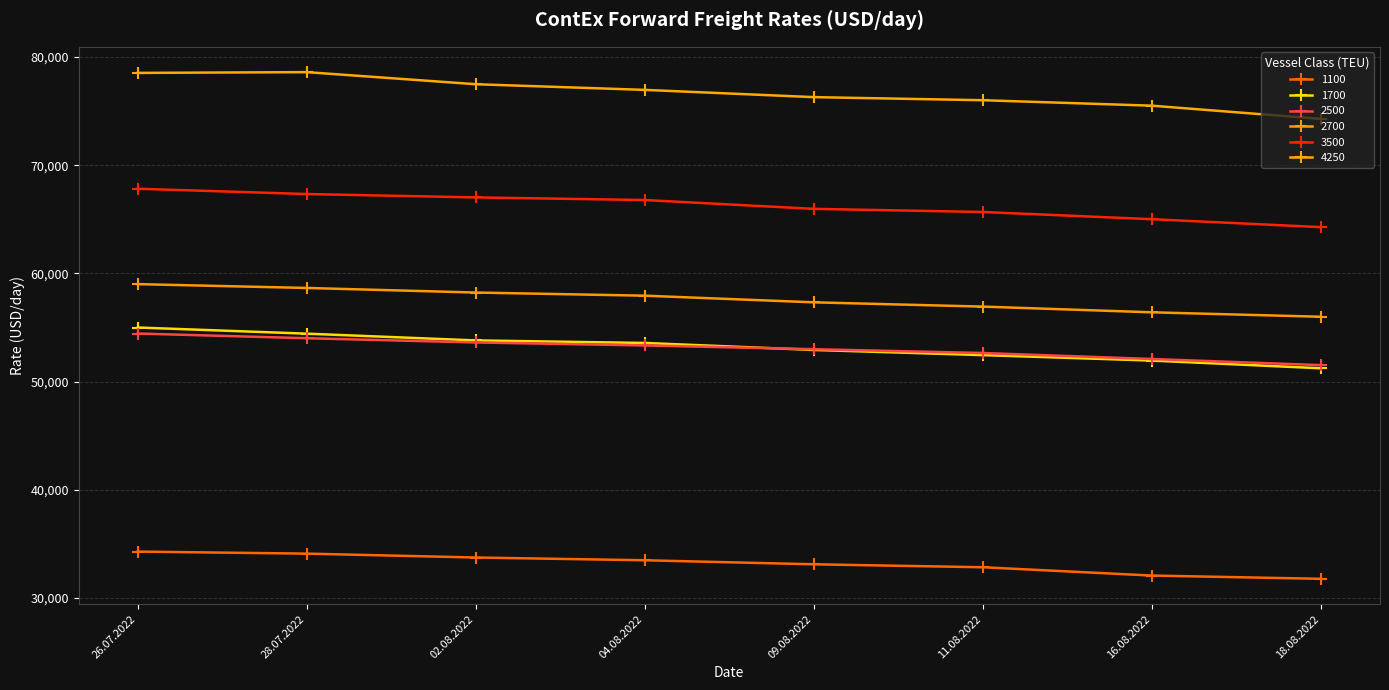

What is the maximum value shown in the chart?

78600